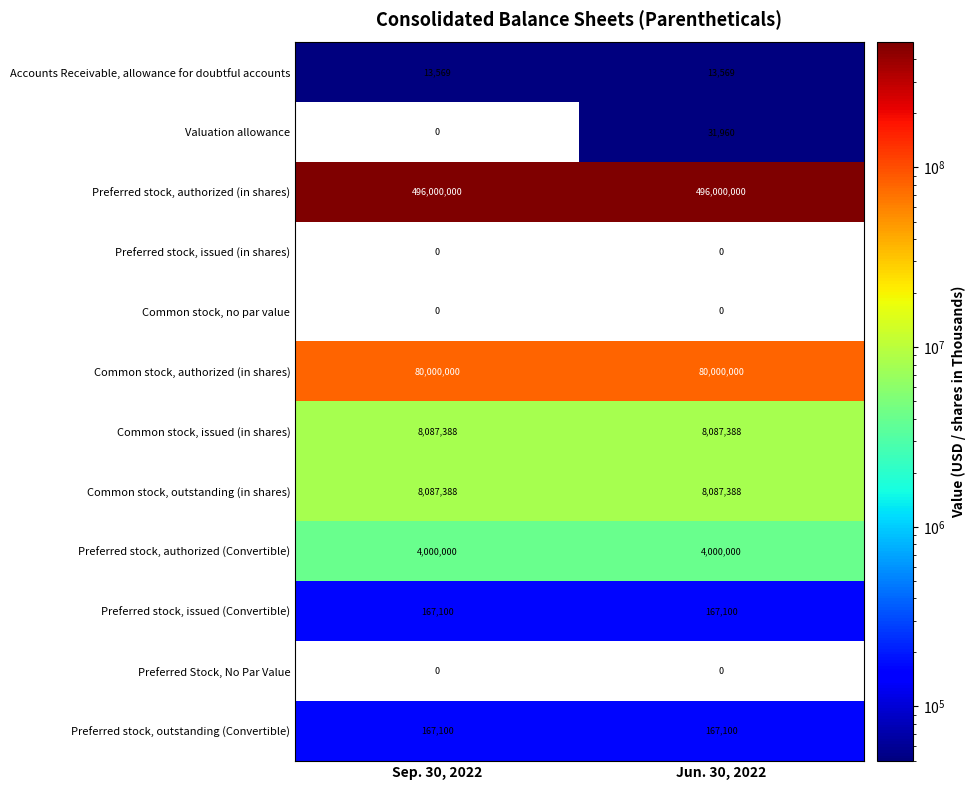

Count the number of categories in the chart.

2